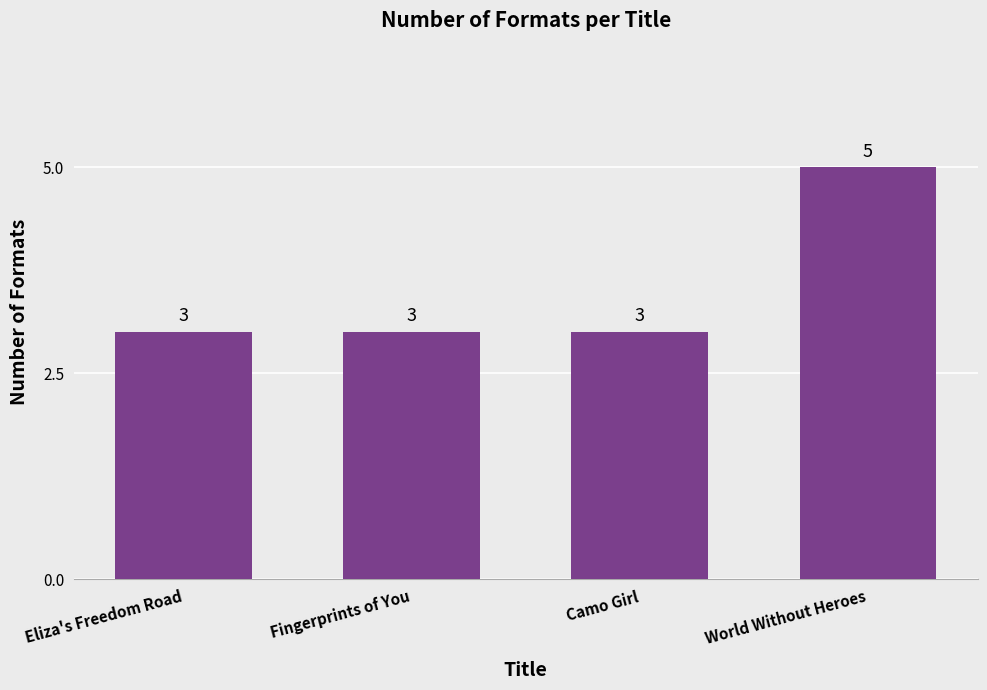

What is the smallest value displayed?

3